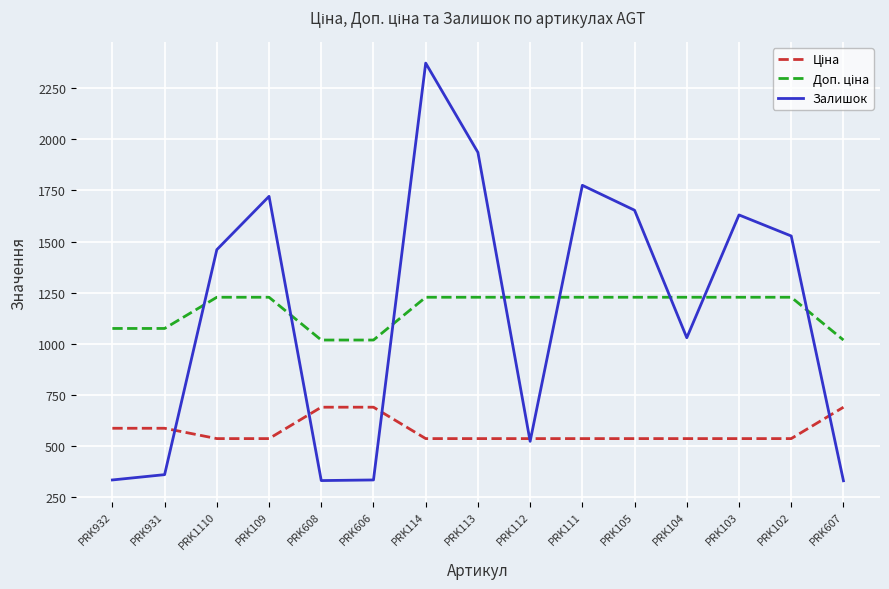

The Залишок series shows 329.0 at PRK607. True or false?

True